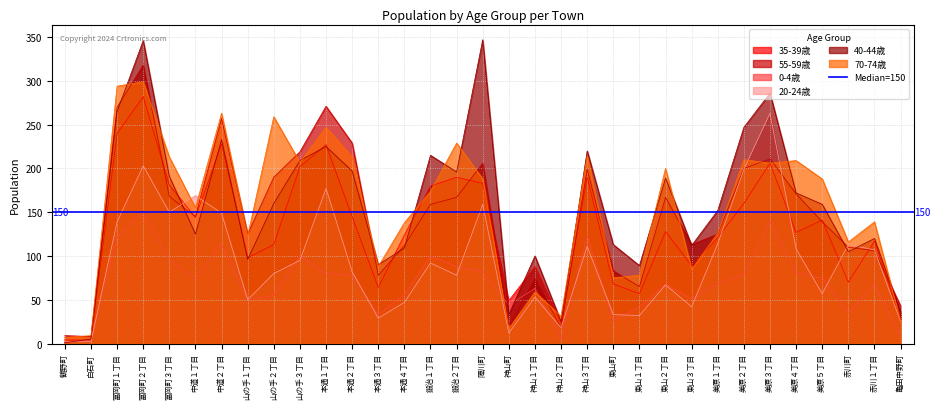

What is the value of the 55-59歳 point at the 21st from the left?

199